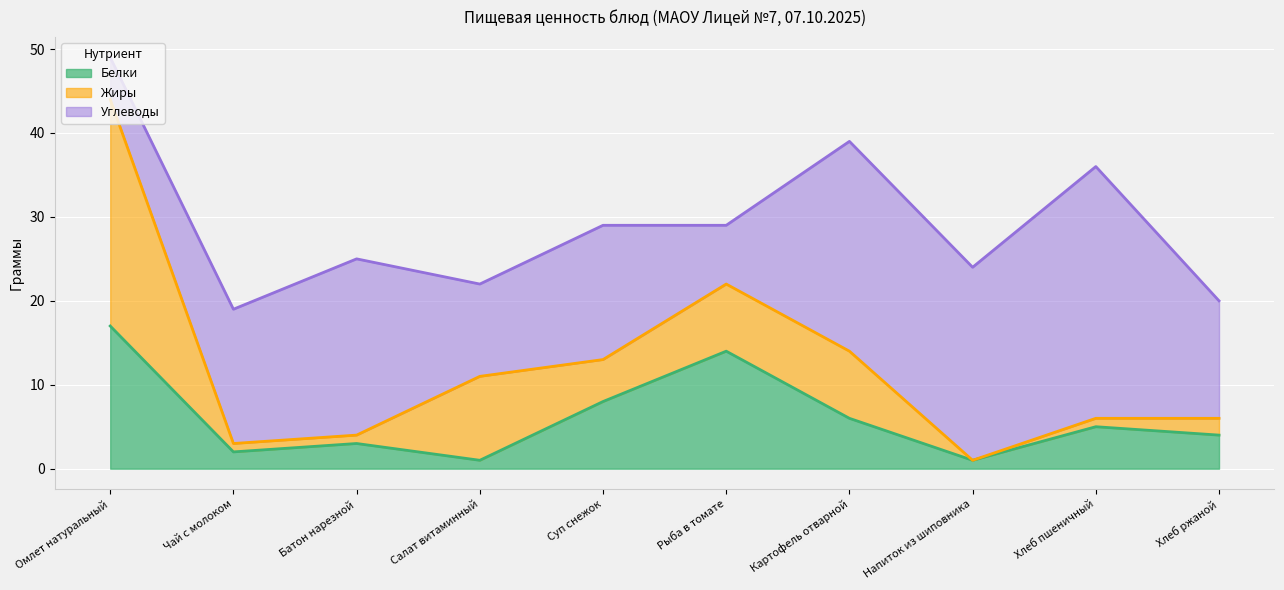

Which series ends up on top after the final intersection of Белки and Жиры?

Белки